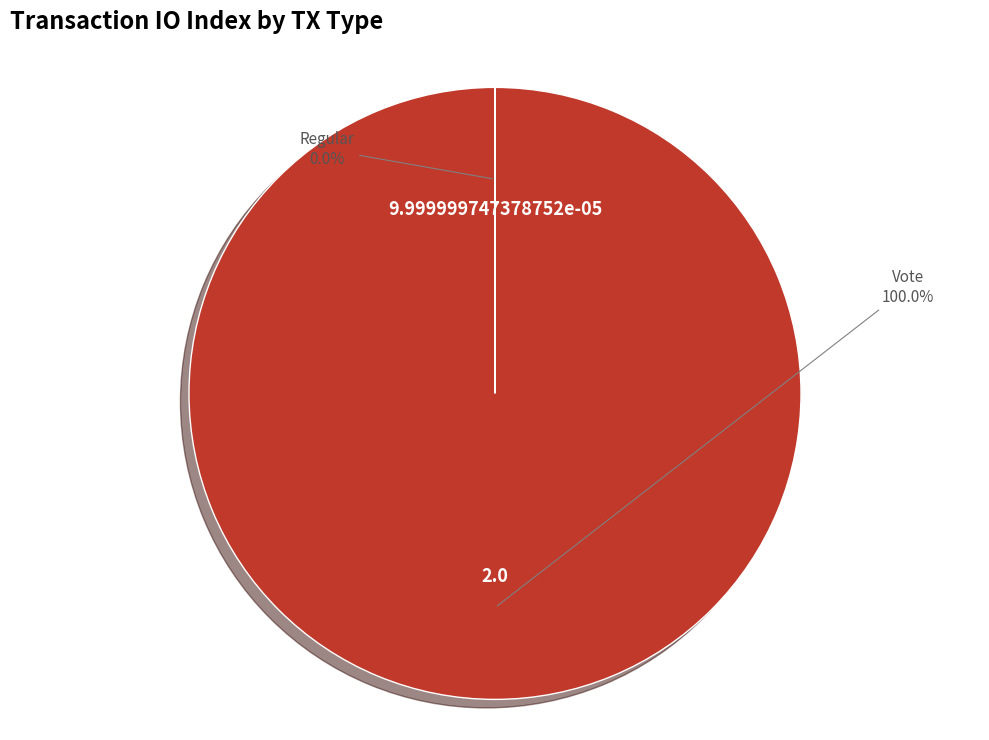

Does any single category account for the majority?

Yes